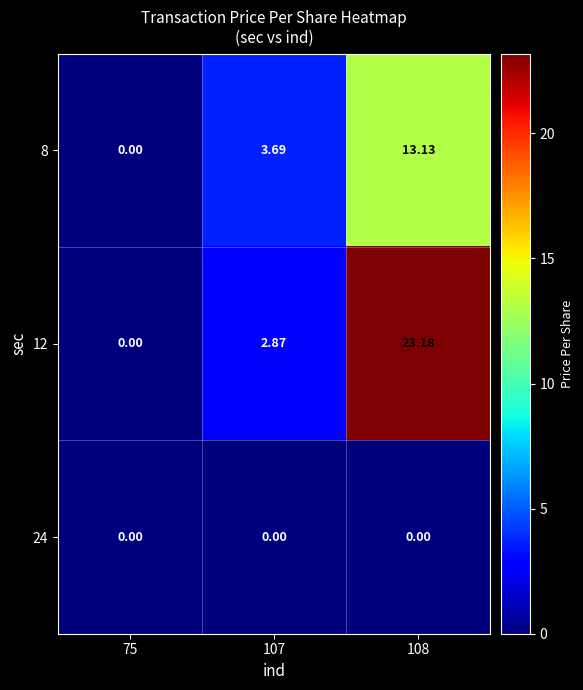

Rank the series at 107 from lowest to highest value.

24, 12, 8